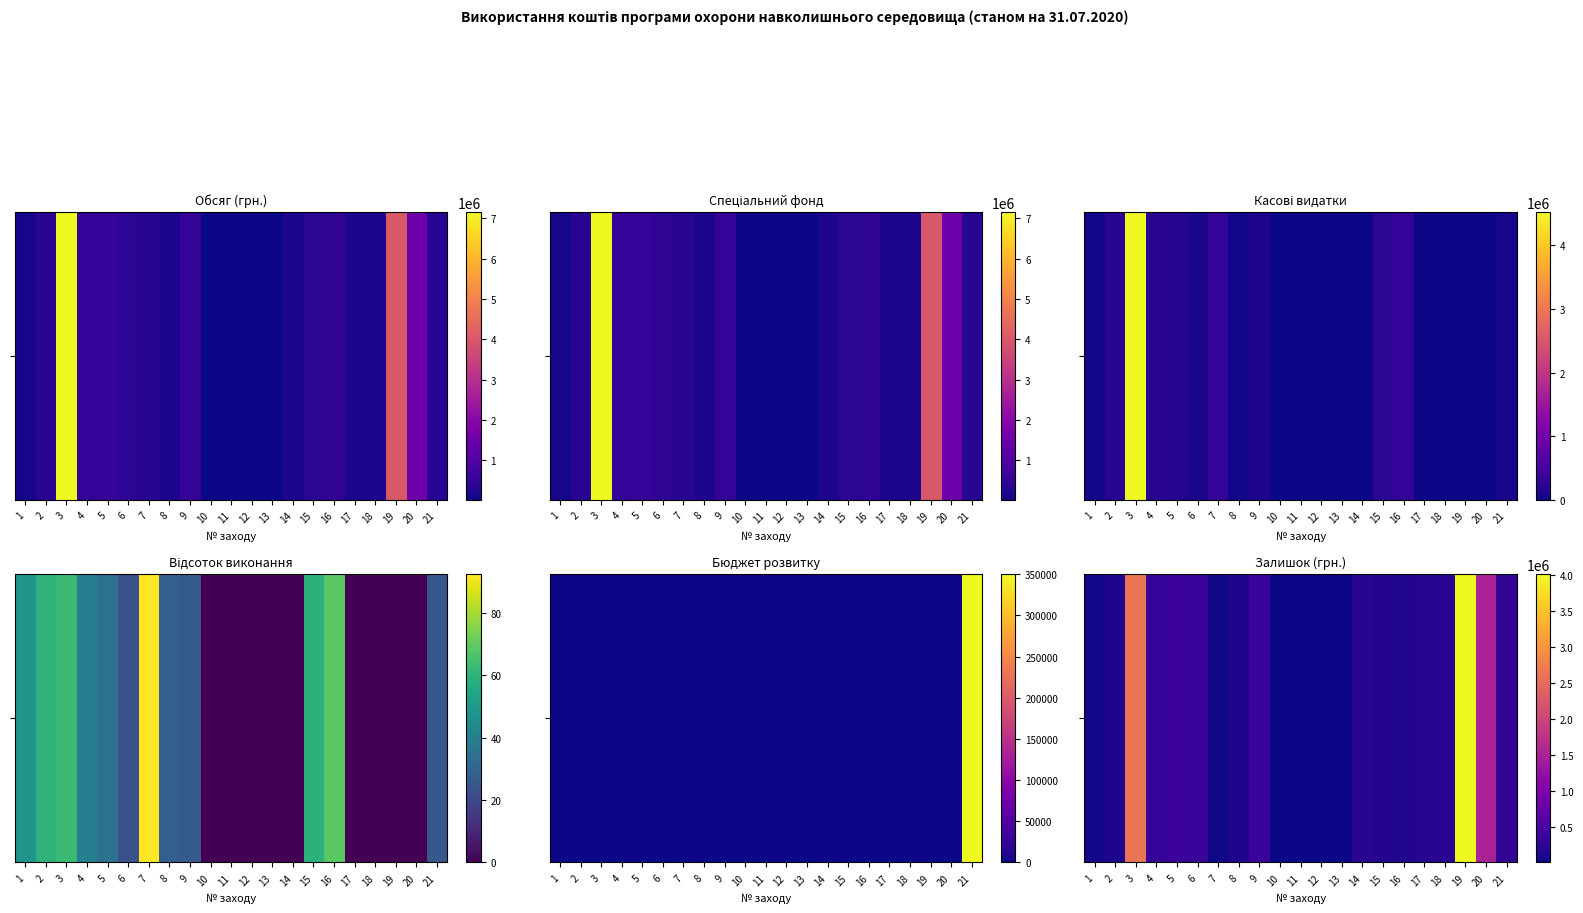

List the labels in order of value, largest first.

19, 3, 20, 9, 5, 6, 4, 21, 14, 18, 17, 15, 16, 2, 8, 1, 7, 10, 11, 12, 13